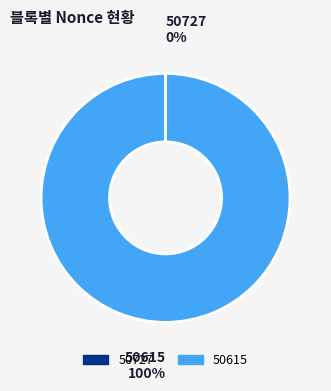

The 50615 slice represents 100% of the pie. True or false?

True